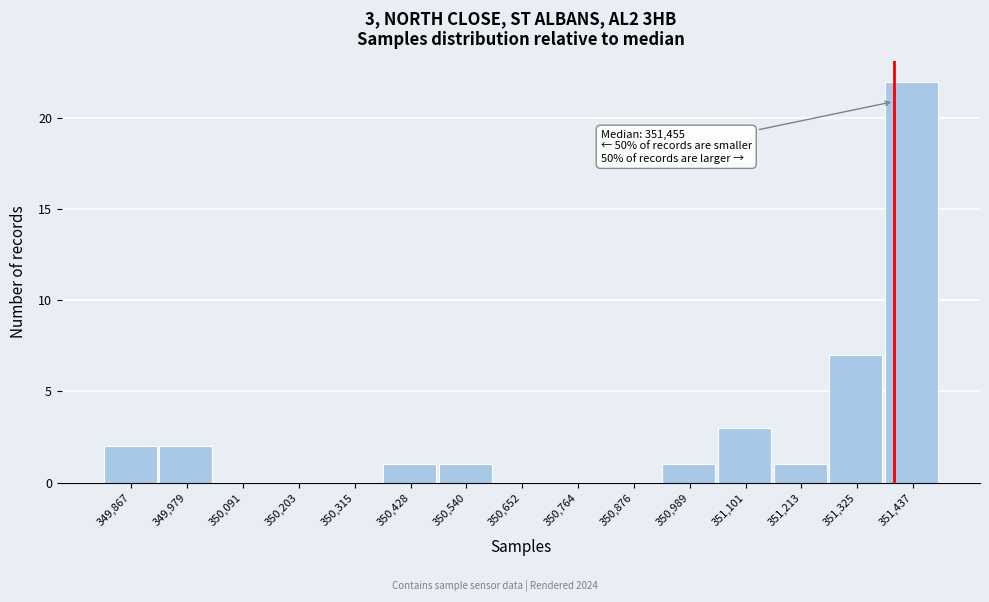

Reading right to left, what are all the values shown in this chart?

351,437=22	351,325=7	351,213=1	351,101=3	350,989=1	350,876=0	350,764=0	350,652=0	350,540=1	350,428=1	350,315=0	350,203=0	350,091=0	349,979=2	349,867=2